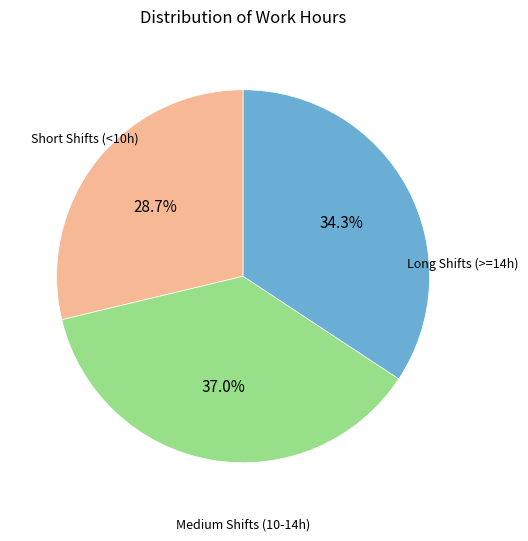

How many segments does this pie chart have?

3